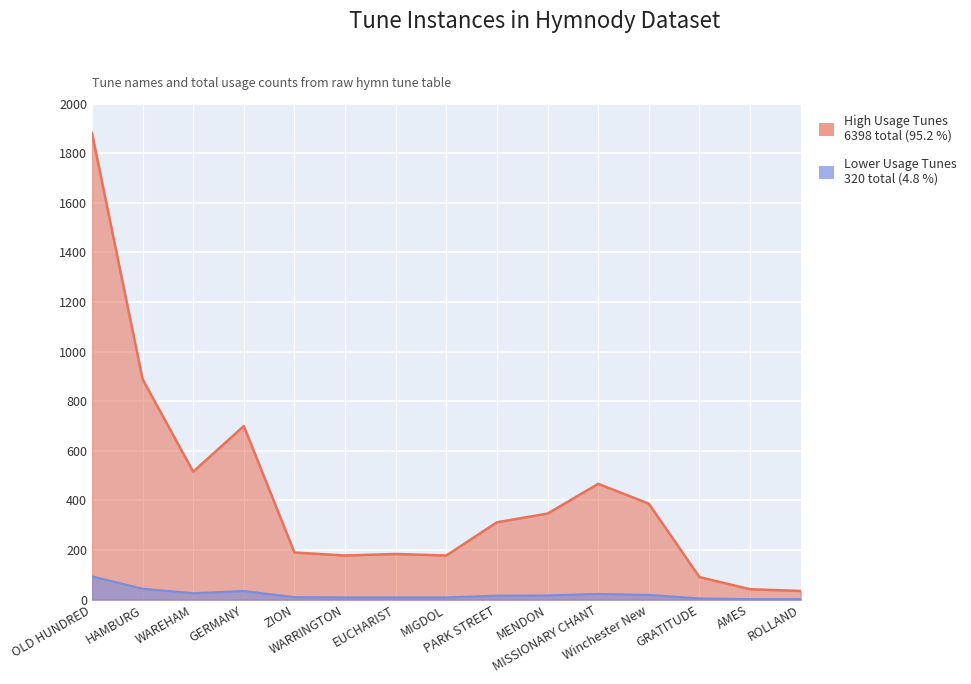

Which has a higher value, HAMBURG or EUCHARIST?

HAMBURG